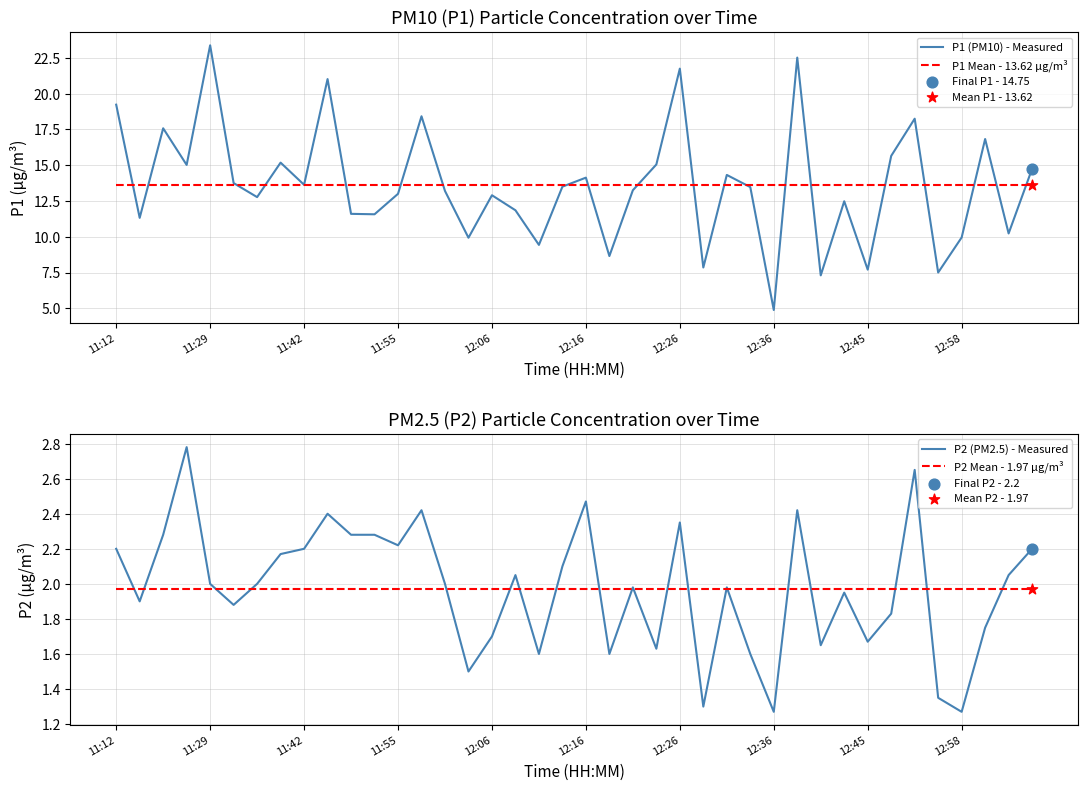

What is the maximum value for P1 Mean - 13.62 µg/m³?

13.6